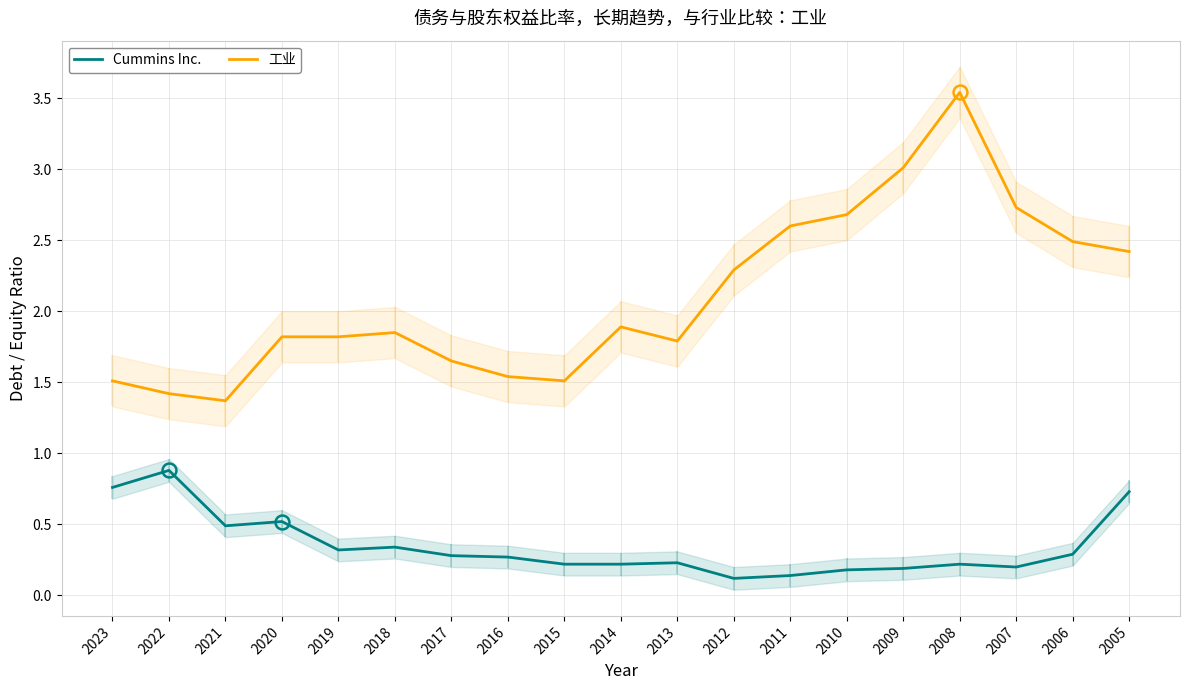

Reading right to left, list all the values displayed in this chart.

Cummins Inc.: 0.7	0.3	0.2	0.2	0.2	0.2	0.1	0.1	0.2	0.2	0.2	0.3	0.3	0.3	0.3	0.5	0.5	0.9	0.8
工业: 2.4	2.5	2.7	3.5	3.0	2.7	2.6	2.3	1.8	1.9	1.5	1.5	1.6	1.9	1.8	1.8	1.4	1.4	1.5